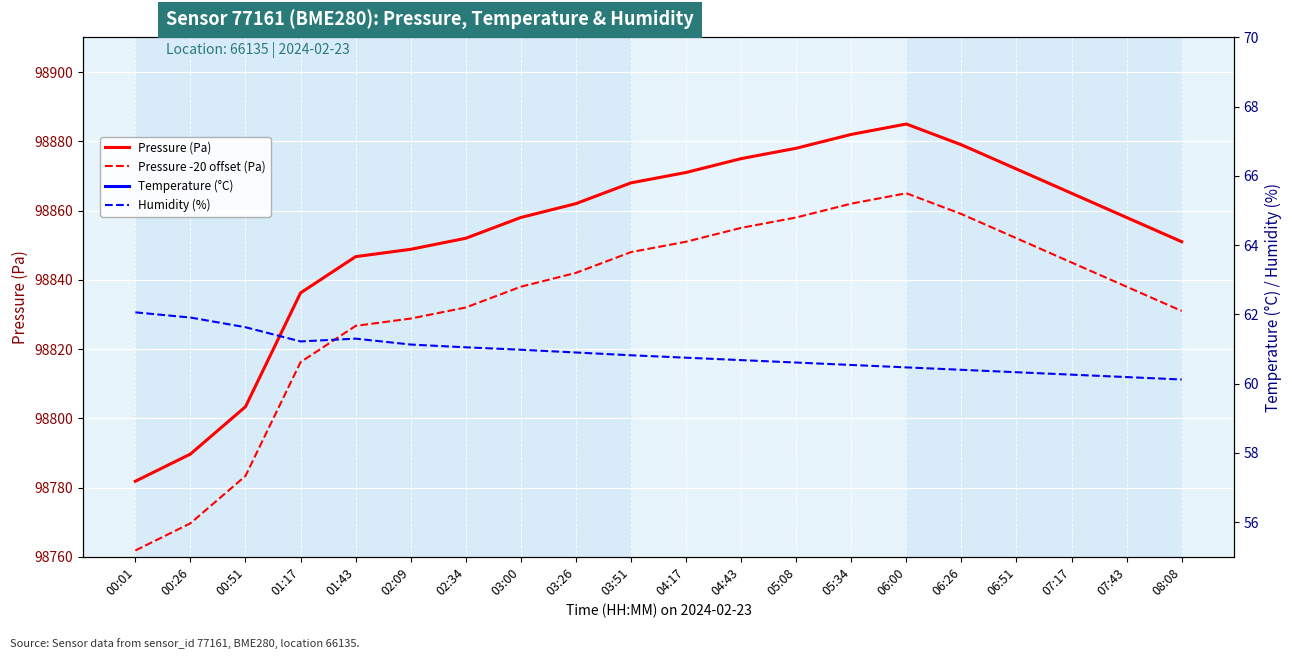

What is the label of the 13th point from the right?

03:00